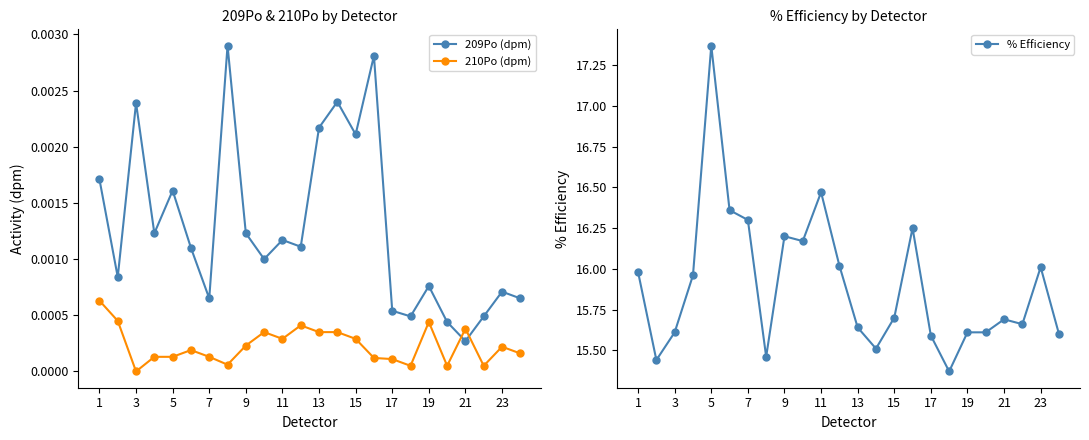

Where is the first local minimum for 210Po (dpm)?

3